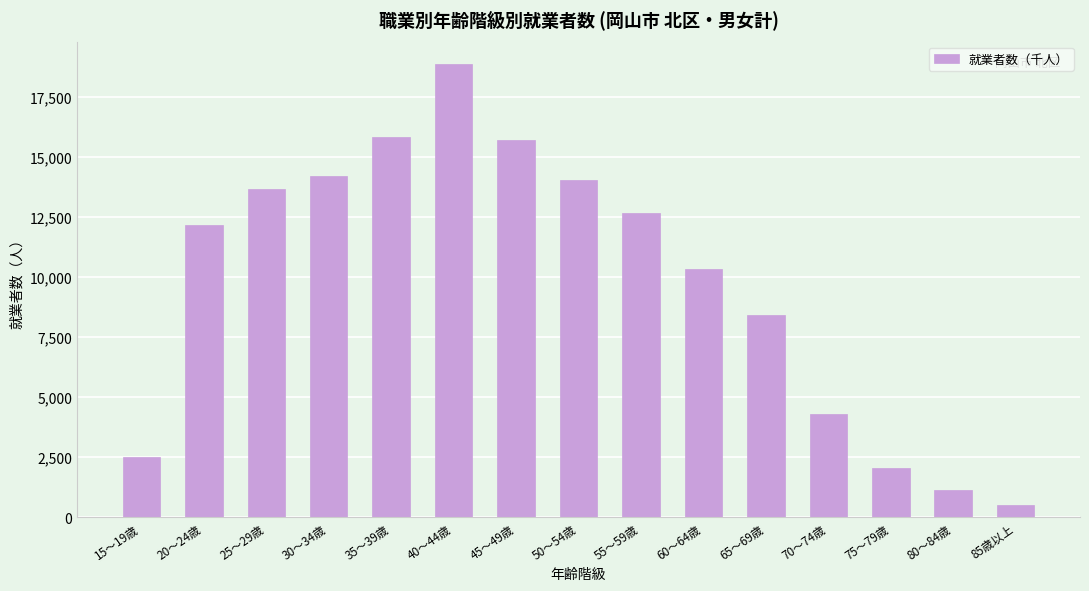

What is the smallest value displayed?

518